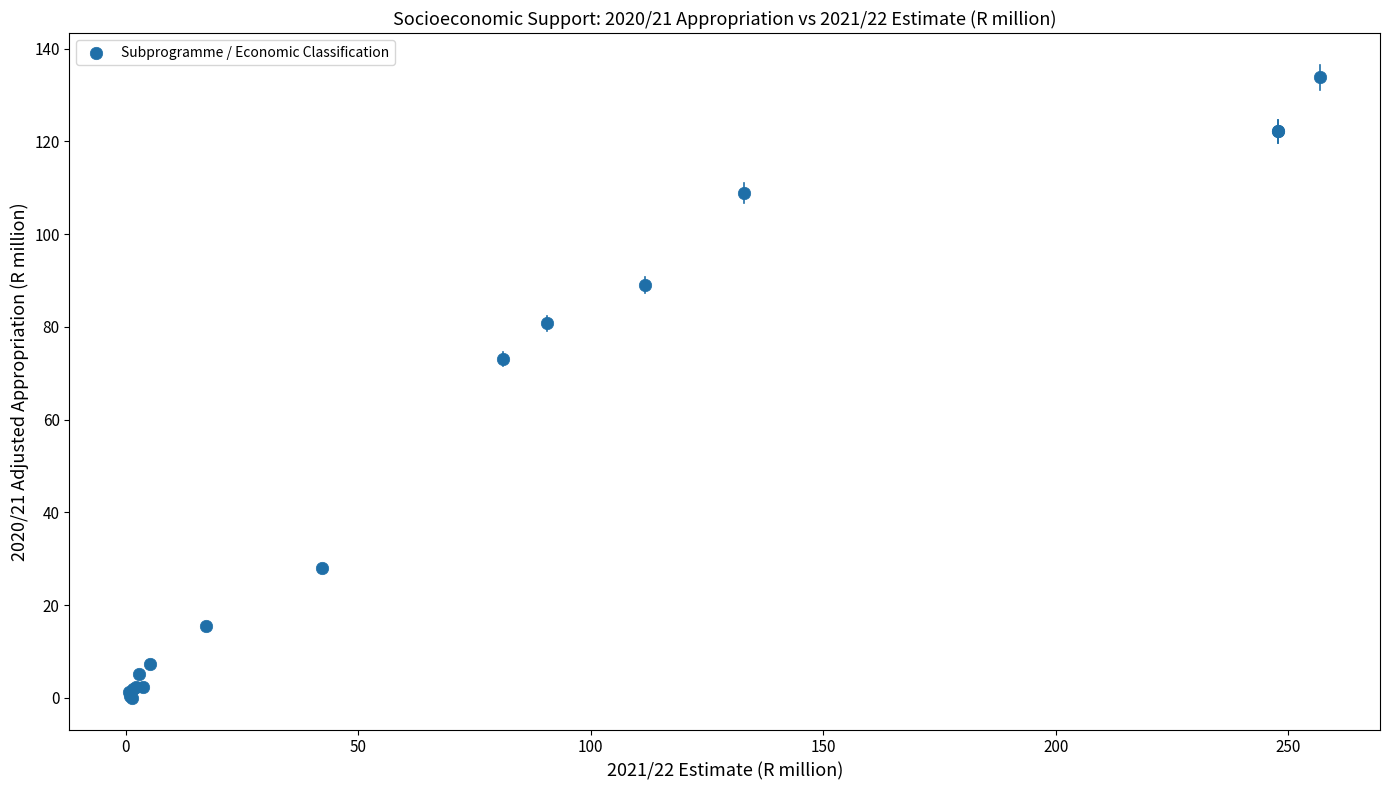

What Y value in the scatter plot is closest to 66?

73.1